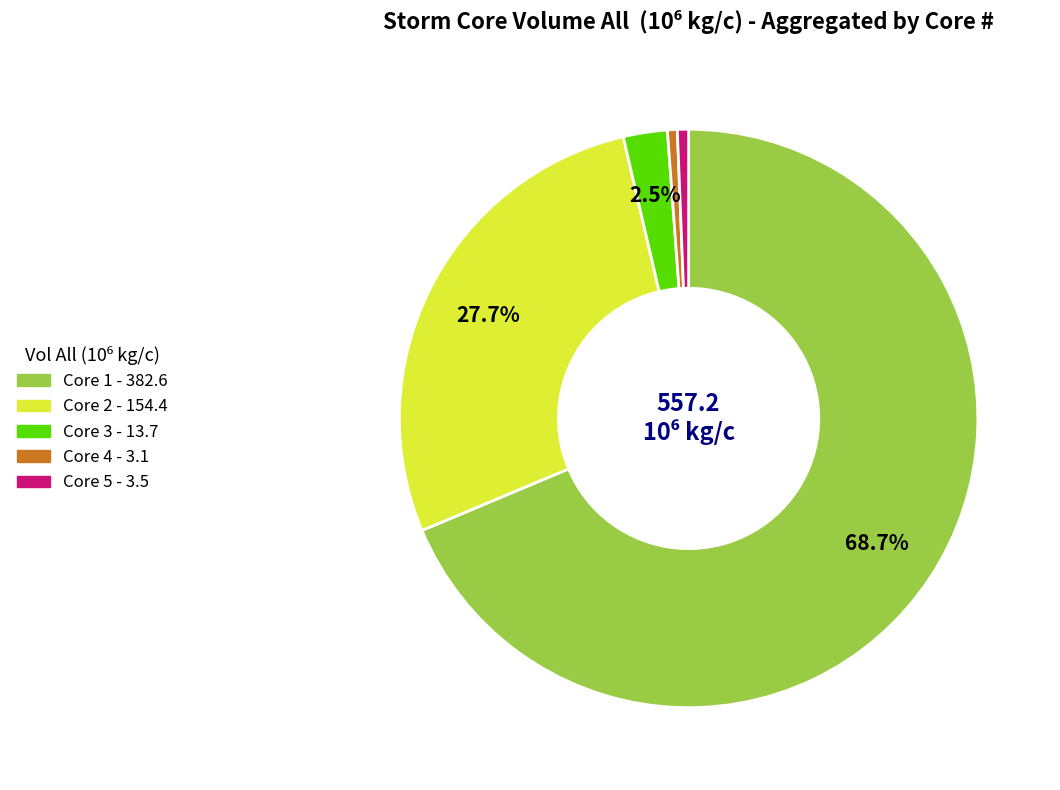

Does any single category account for the majority?

Yes